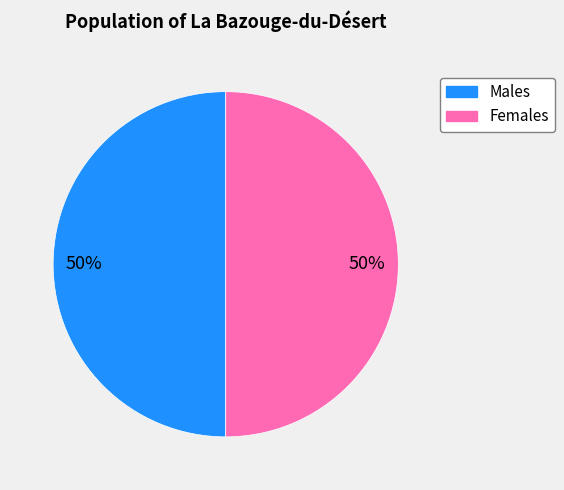

To the nearest percent, what is the average slice percentage?

50%